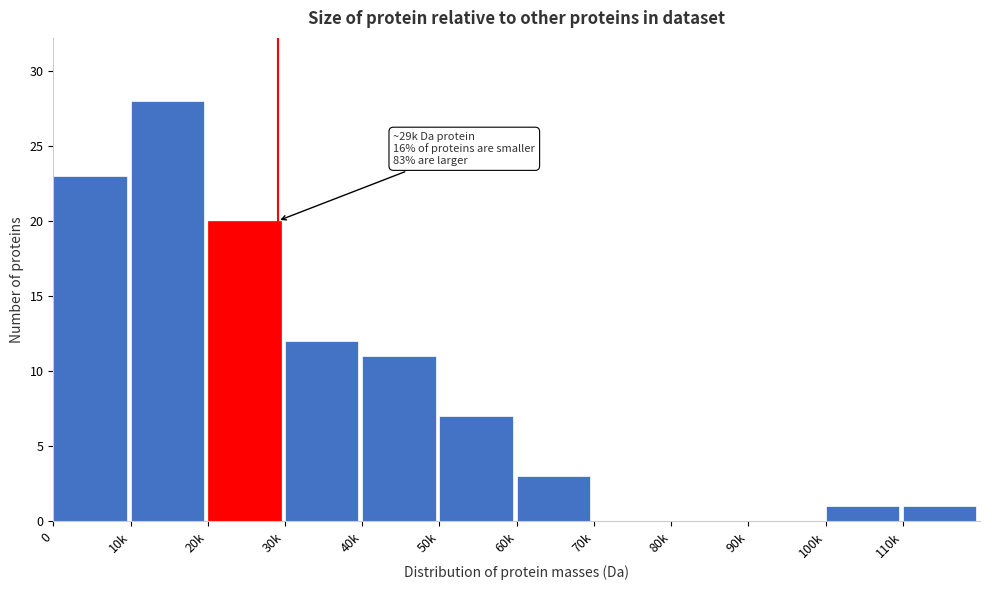

Reading right to left, list all the values displayed in this chart.

110k=1	100k=1	90k=0	80k=0	70k=0	60k=3	50k=7	40k=11	30k=12	20k=20	10k=28	0=23